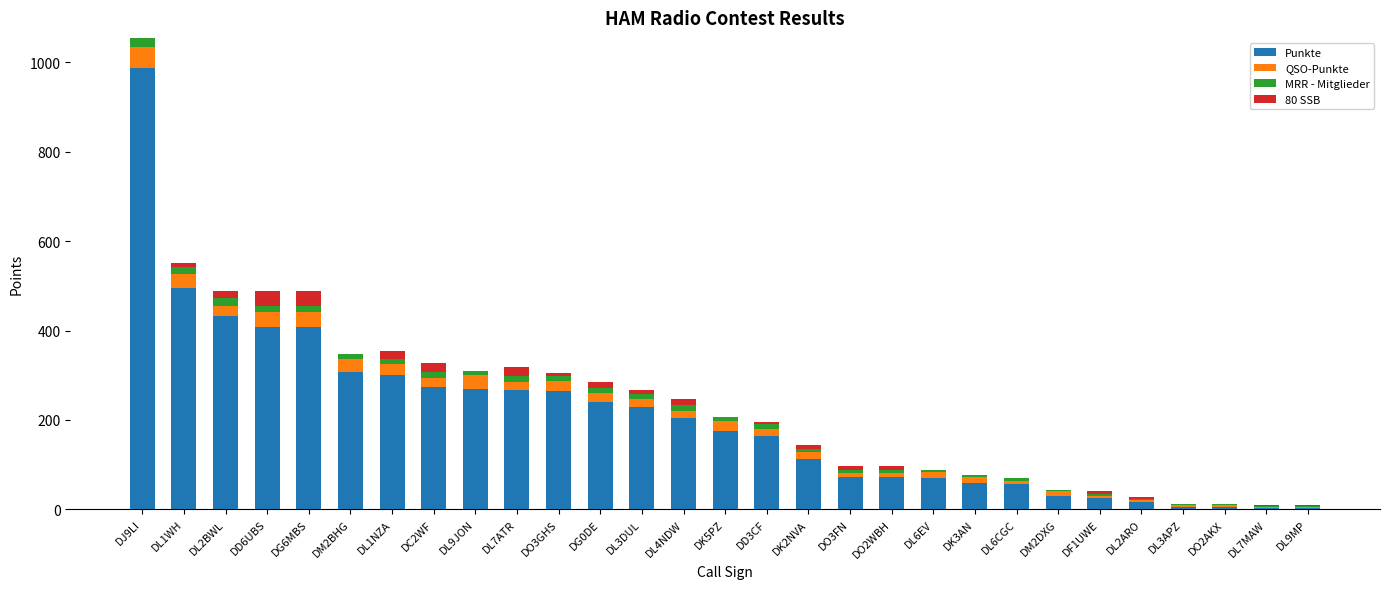

What is the highest value of the Punkte series?

987